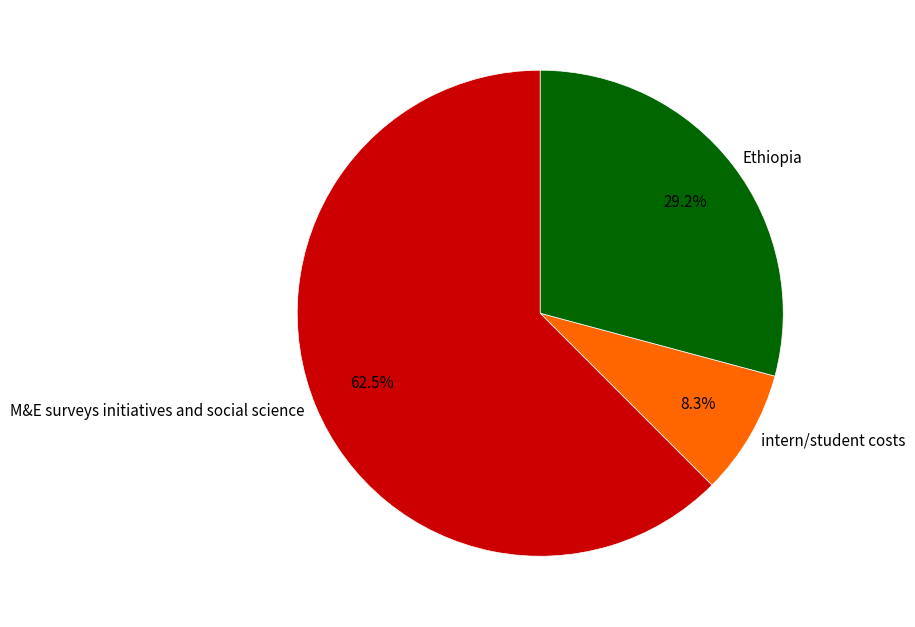

What is the smallest slice in the pie chart?

intern/student costs